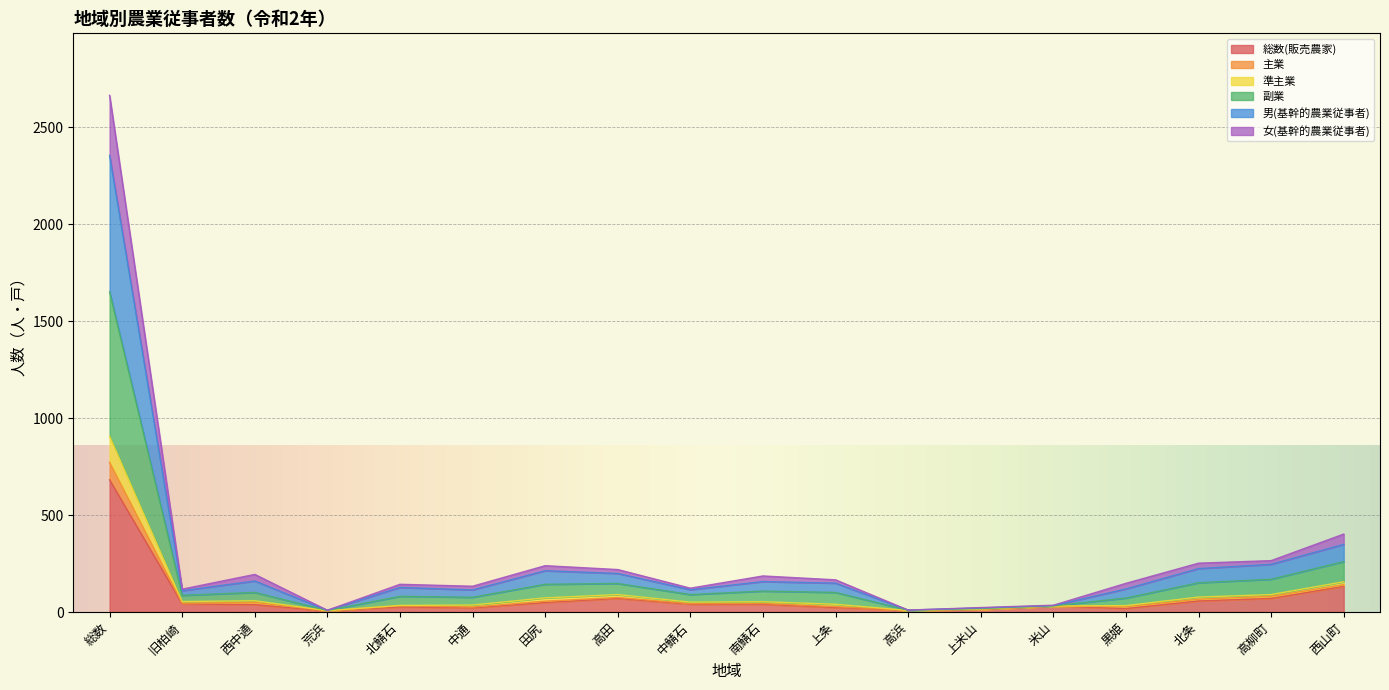

At which label is 総数(販売農家) closest to 343?

西山町